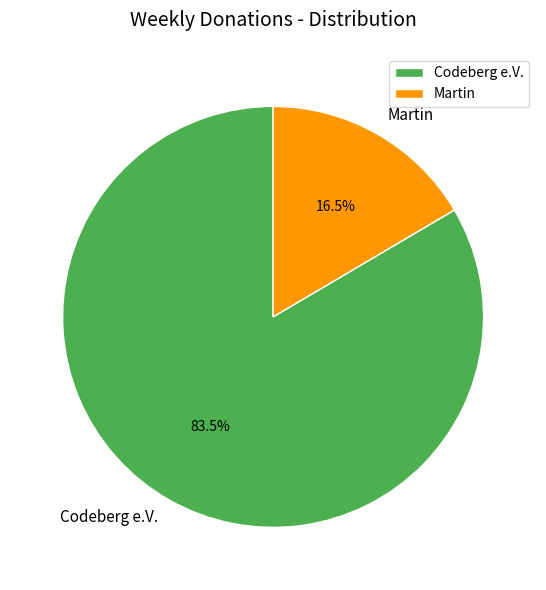

Do Martin and Codeberg e.V. together represent more than half of the pie?

Yes